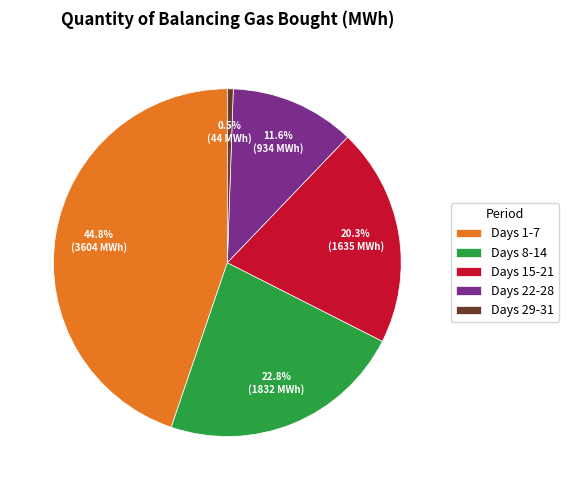

Does any single category account for the majority?

No